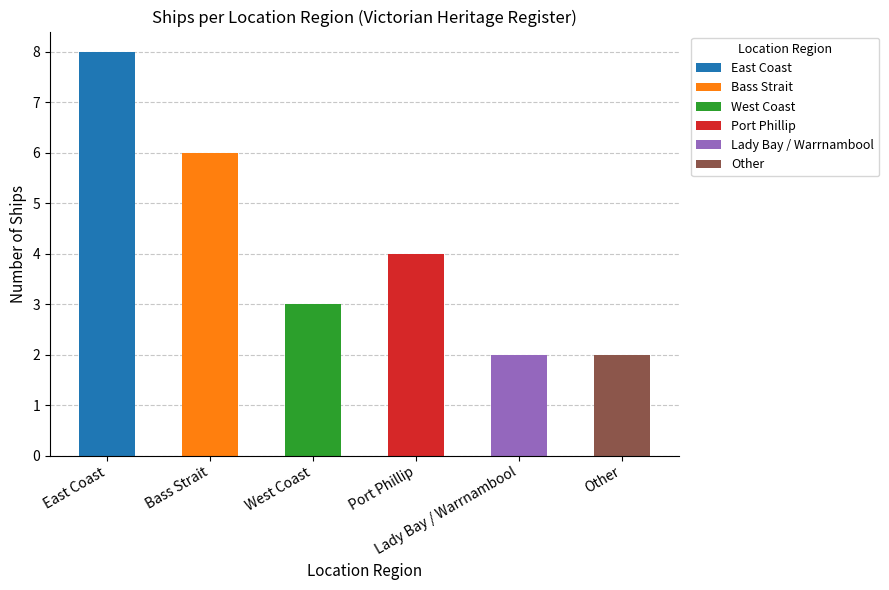

What is the difference between the values at Bass Strait and West Coast?

3